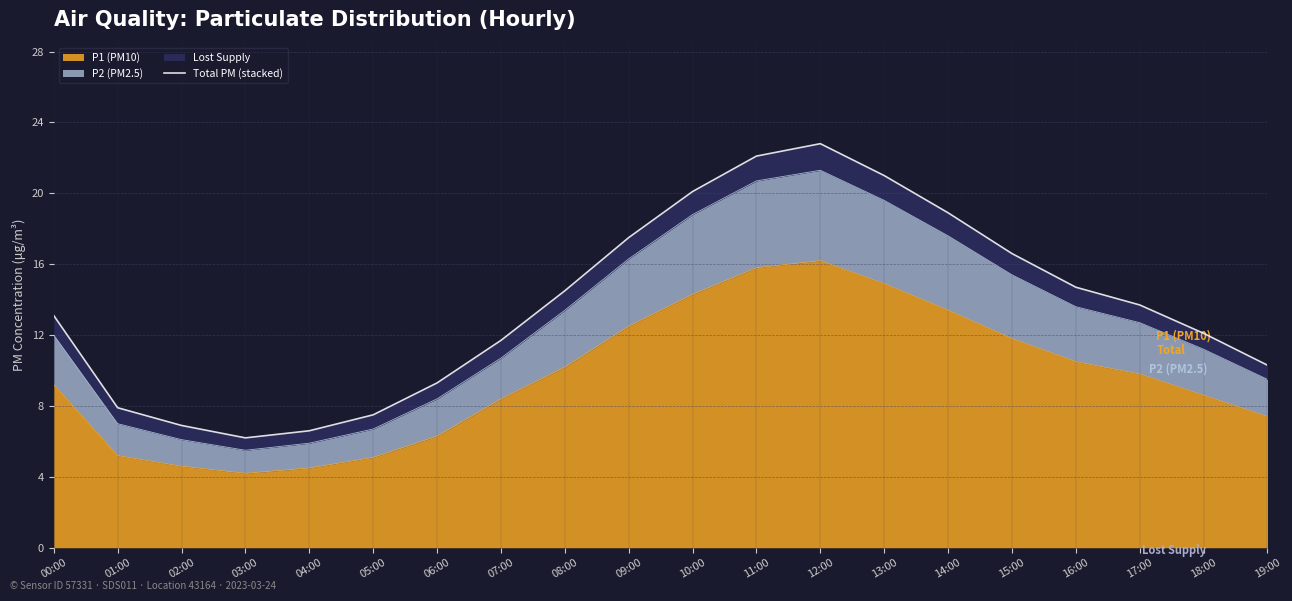

List the labels in order of value, smallest first.

03:00, 04:00, 02:00, 05:00, 01:00, 06:00, 19:00, 07:00, 18:00, 00:00, 17:00, 08:00, 16:00, 15:00, 09:00, 14:00, 10:00, 13:00, 11:00, 12:00